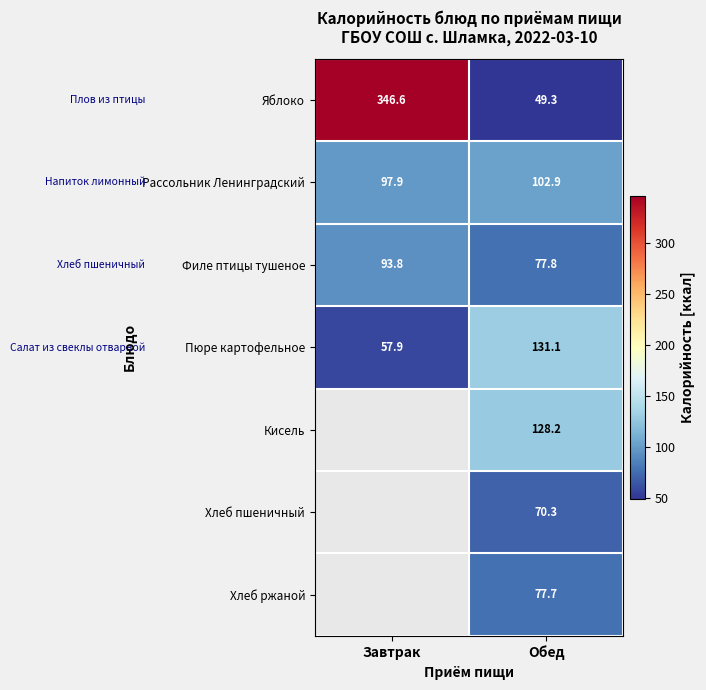

At Обед, list the series in order from largest to smallest.

Пюре картофельное, Кисель, Рассольник Ленинградский, Филе птицы тушеное, Хлеб ржаной, Хлеб пшеничный, Яблоко